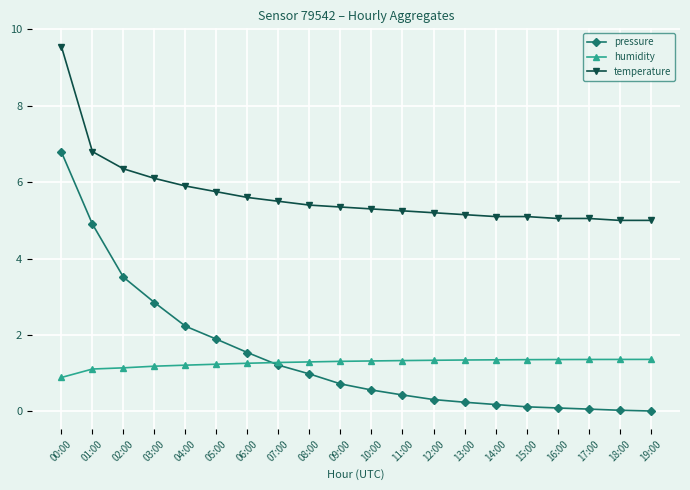

What position from the right is 15:00?

5